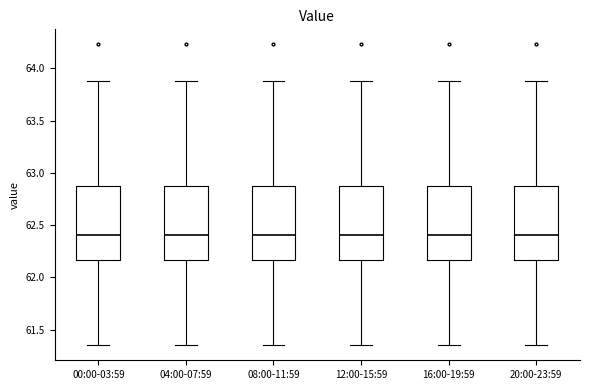

Reading left to right, transcribe this box plot: for each box, give where its median line is, the range the box spans, and where its two whiskers end, as read against the y-axis. The values are not printed on the chart, so give them approximately, as read against the axis.

00:00-03:59: median 62.40, box 62.15 to 62.85, whiskers 61.35 to 63.90
04:00-07:59: median 62.40, box 62.15 to 62.85, whiskers 61.35 to 63.90
08:00-11:59: median 62.40, box 62.15 to 62.85, whiskers 61.35 to 63.90
12:00-15:59: median 62.40, box 62.15 to 62.85, whiskers 61.35 to 63.90
16:00-19:59: median 62.40, box 62.15 to 62.85, whiskers 61.35 to 63.90
20:00-23:59: median 62.40, box 62.15 to 62.85, whiskers 61.35 to 63.90